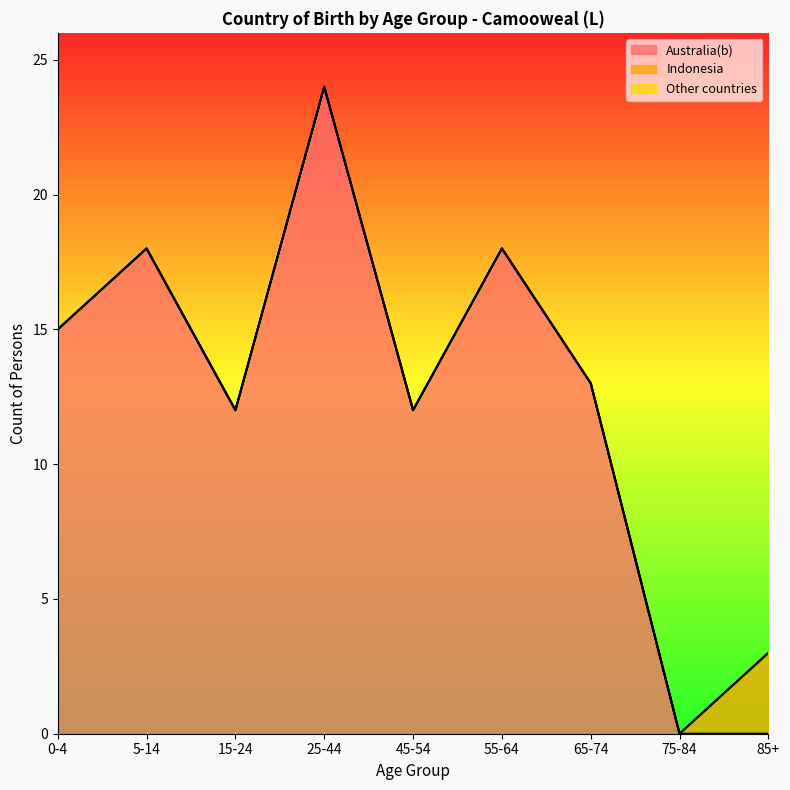

What is the difference between the highest and lowest values at 55-64?

18